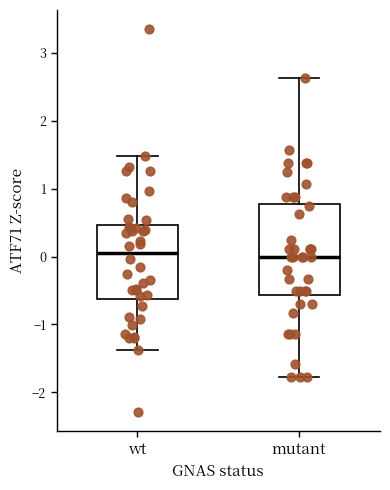

Reading left to right, read every box against the y-axis: the position of its median line, the range the box covers, and the ends of its whiskers. The values are not printed on the chart, so give them approximately, as read against the axis.

wt: median 0.1, box -0.6 to 0.5, whiskers -1.4 to 1.5
mutant: median 0.0, box -0.6 to 0.8, whiskers -1.8 to 2.6